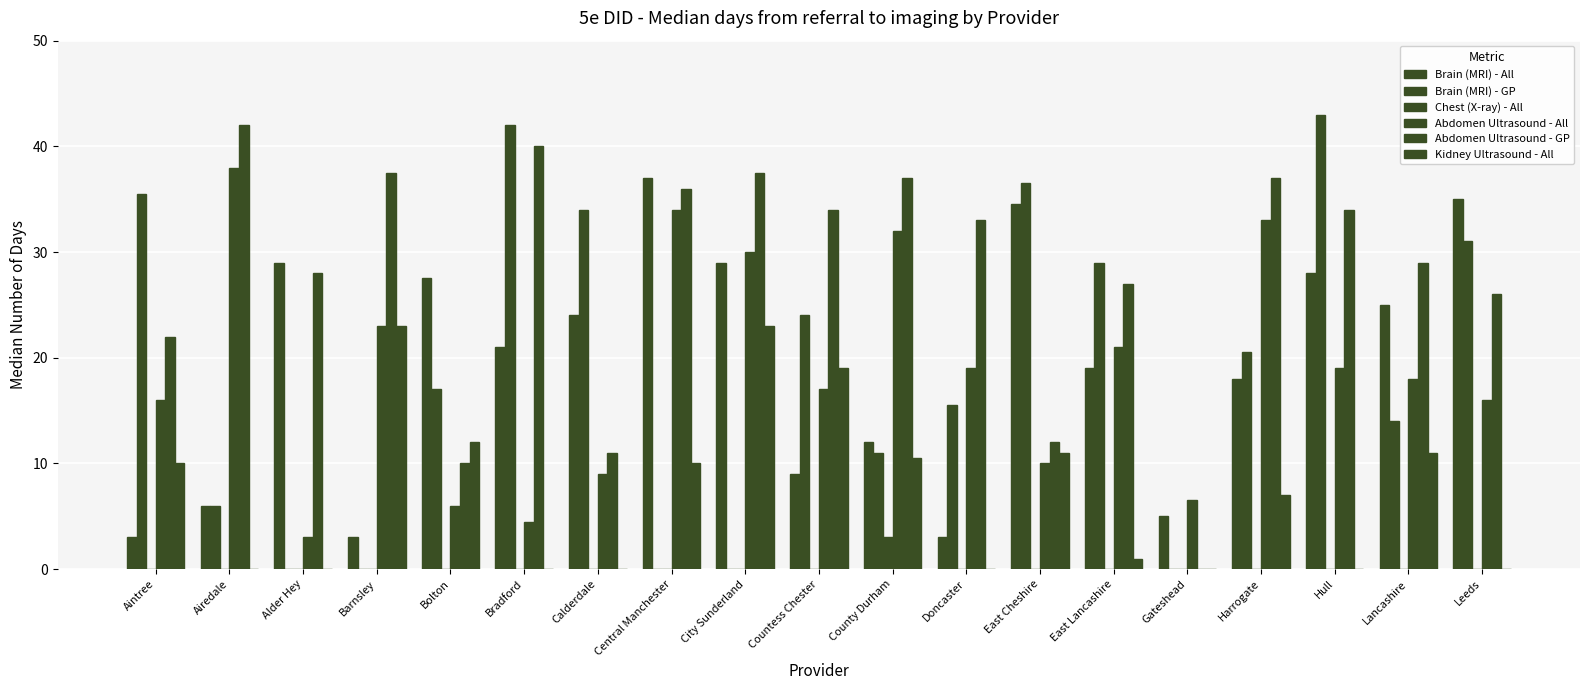

What is the sum of all Abdomen Ultrasound - GP values?

533.0